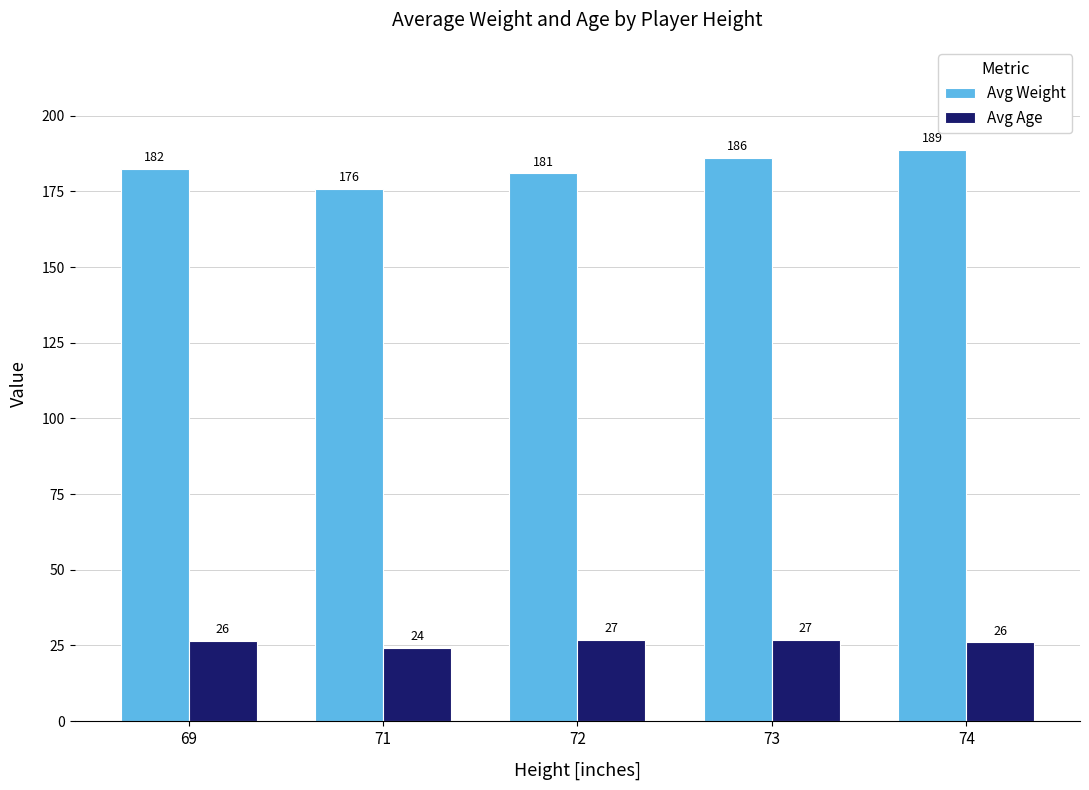

At which label is Avg Weight closest to 182?

69